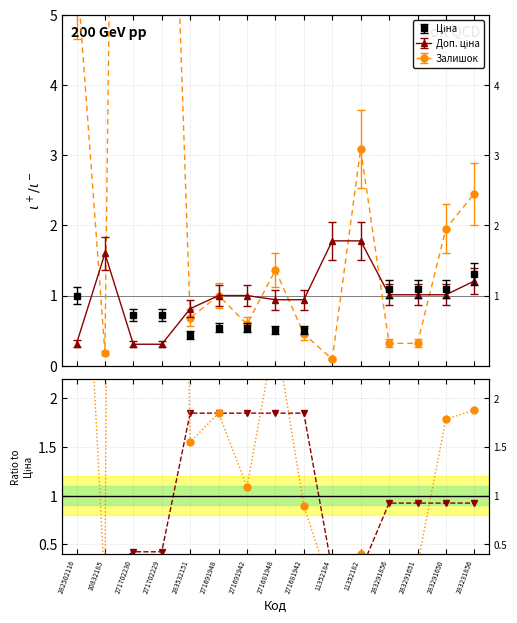

The value of Доп. ціна / Ціна at 271702230 is 0.2. True or false?

False